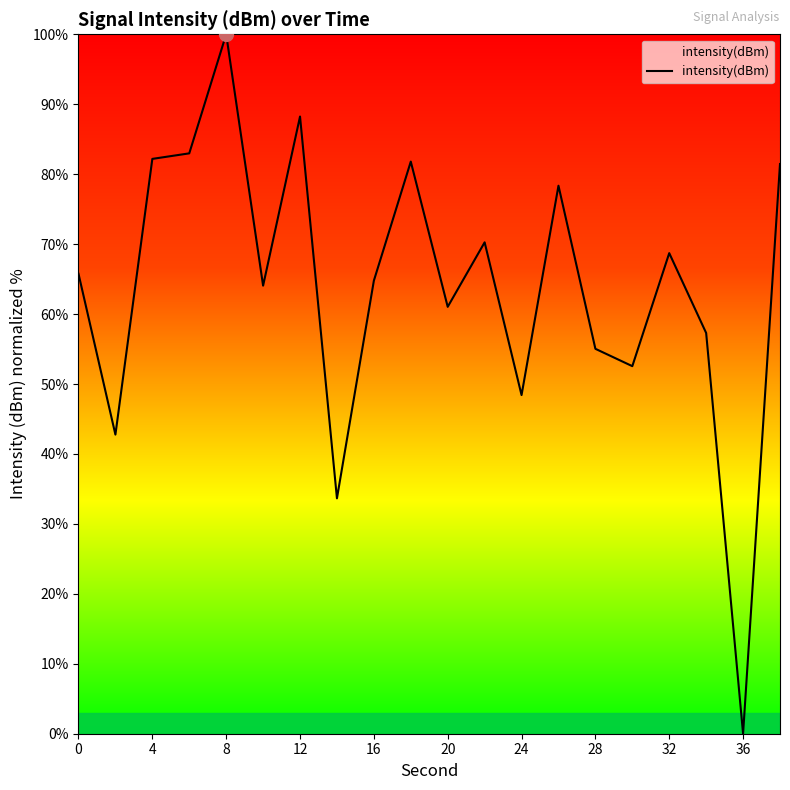

How many points are lower than both their immediate neighbors (excluding endpoints)?

7